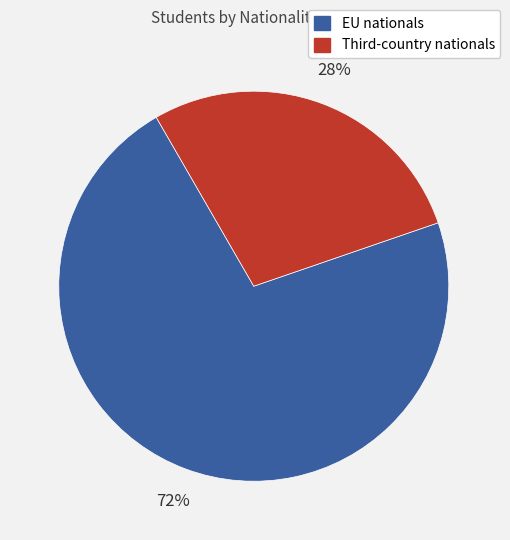

Does EU nationals represent more than half of the total?

Yes